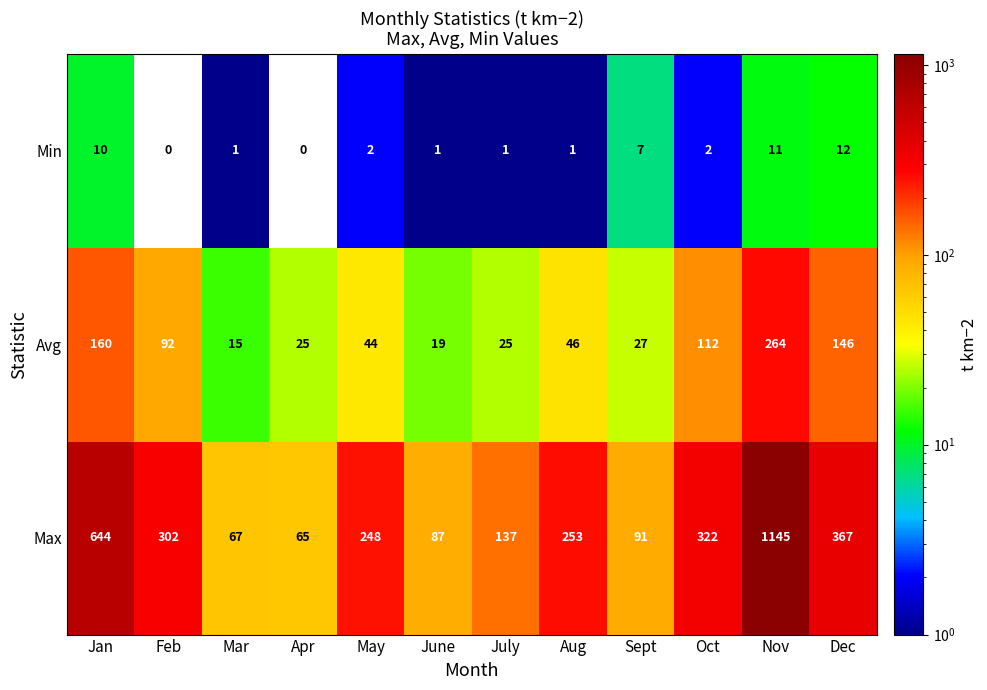

The value of Avg at June is 19. True or false?

True